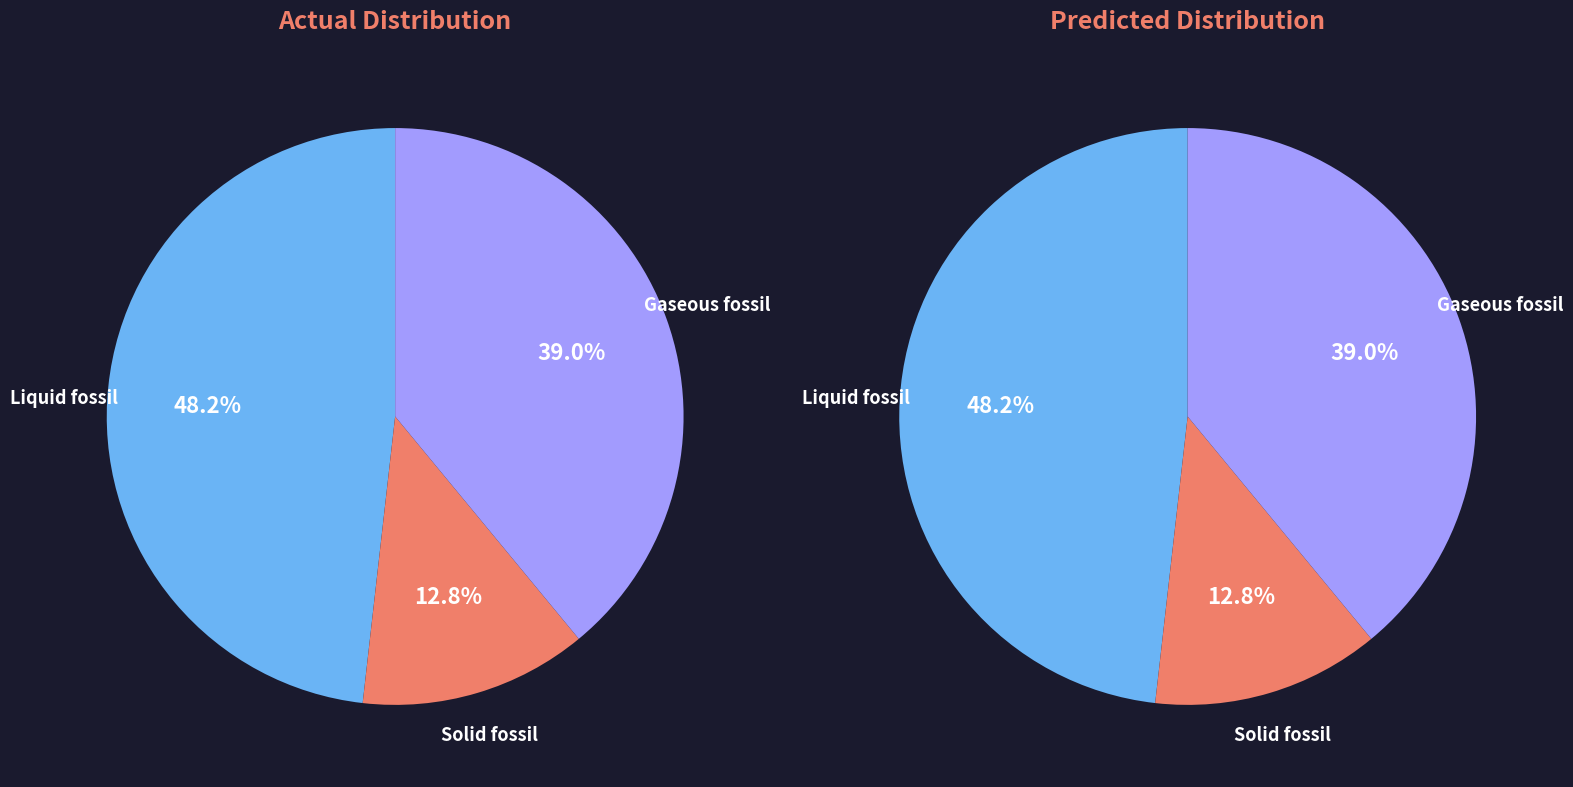

What percentage is the Solid fossil slice, to the nearest percent?

13%